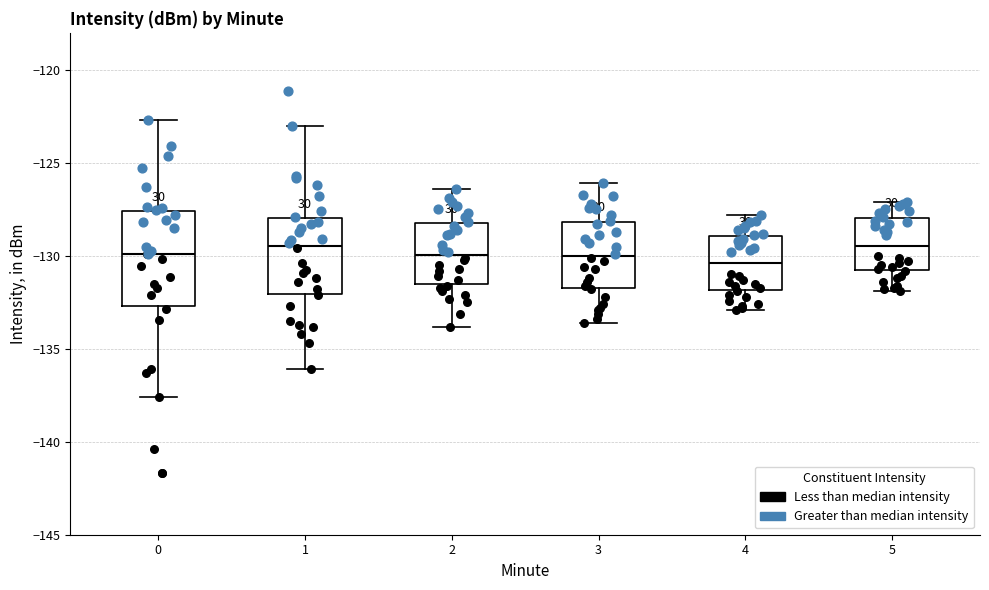

Reading left to right, transcribe this box plot: for each box, give where its median line is, the range the box spans, and where its two whiskers end, as read against the y-axis. The values are not printed on the chart, so give them approximately, as read against the axis.

0: median -130.0, box -132.5 to -127.5, whiskers -137.5 to -122.5
1: median -129.5, box -132.0 to -128.0, whiskers -136.0 to -123.0
2: median -130.0, box -131.5 to -128.0, whiskers -134.0 to -126.5
3: median -130.0, box -131.5 to -128.0, whiskers -133.5 to -126.0
4: median -130.5, box -132.0 to -129.0, whiskers -133.0 to -128.0
5: median -129.5, box -131.0 to -128.0, whiskers -132.0 to -127.0